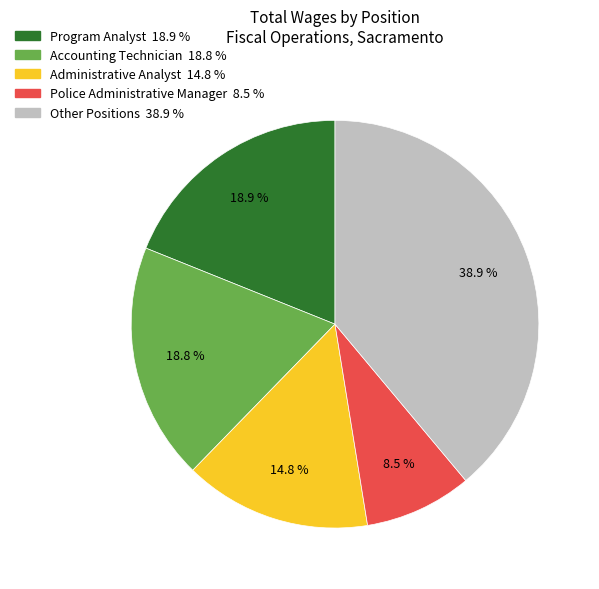

Is there a majority slice in this chart?

No